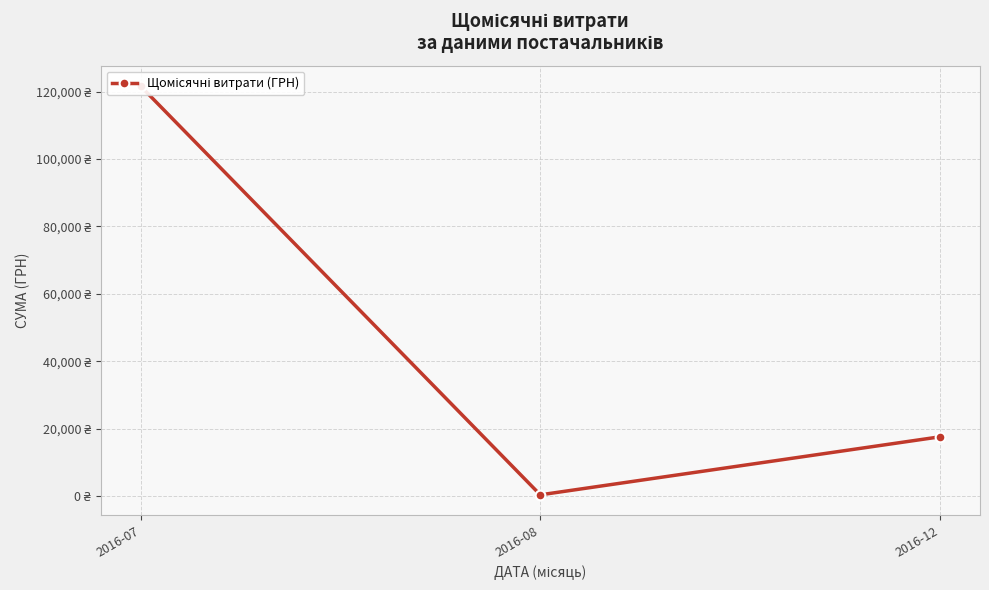

True or false: the data shows 321.5 at 2016-08.

True